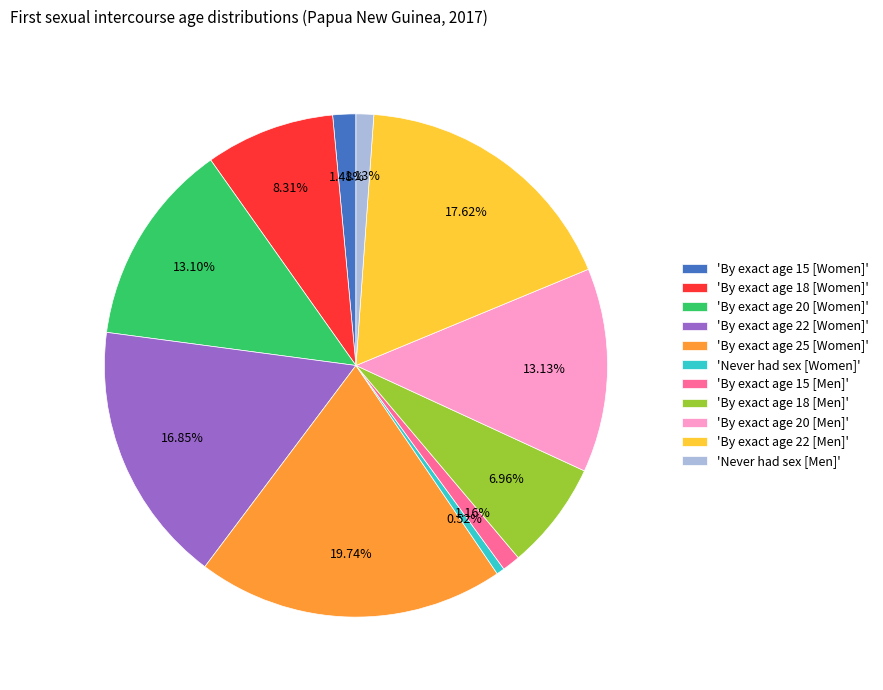

Count the number of slices in the pie.

11